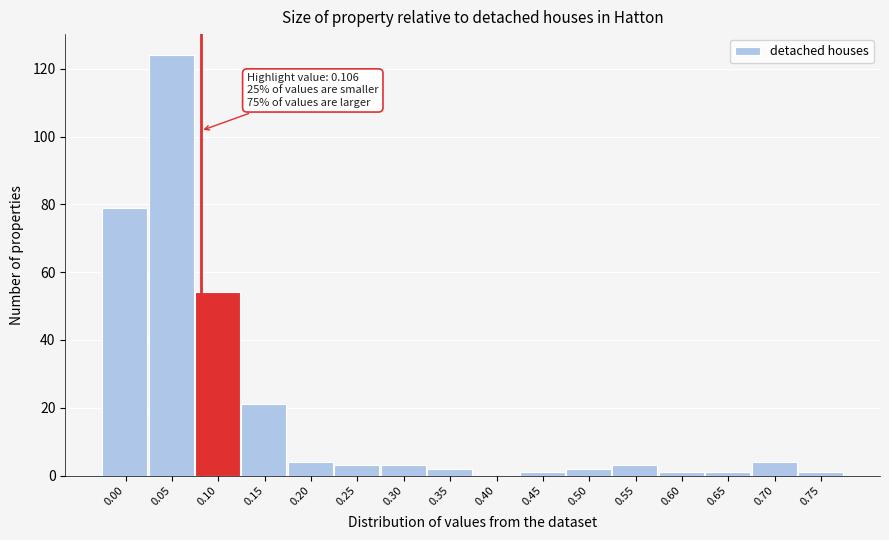

Reading left to right, extract all data points from this chart.

0.00=79	0.05=124	0.10=54	0.15=21	0.20=4	0.25=3	0.30=3	0.35=2	0.40=0	0.45=1	0.50=2	0.55=3	0.60=1	0.65=1	0.70=4	0.75=1